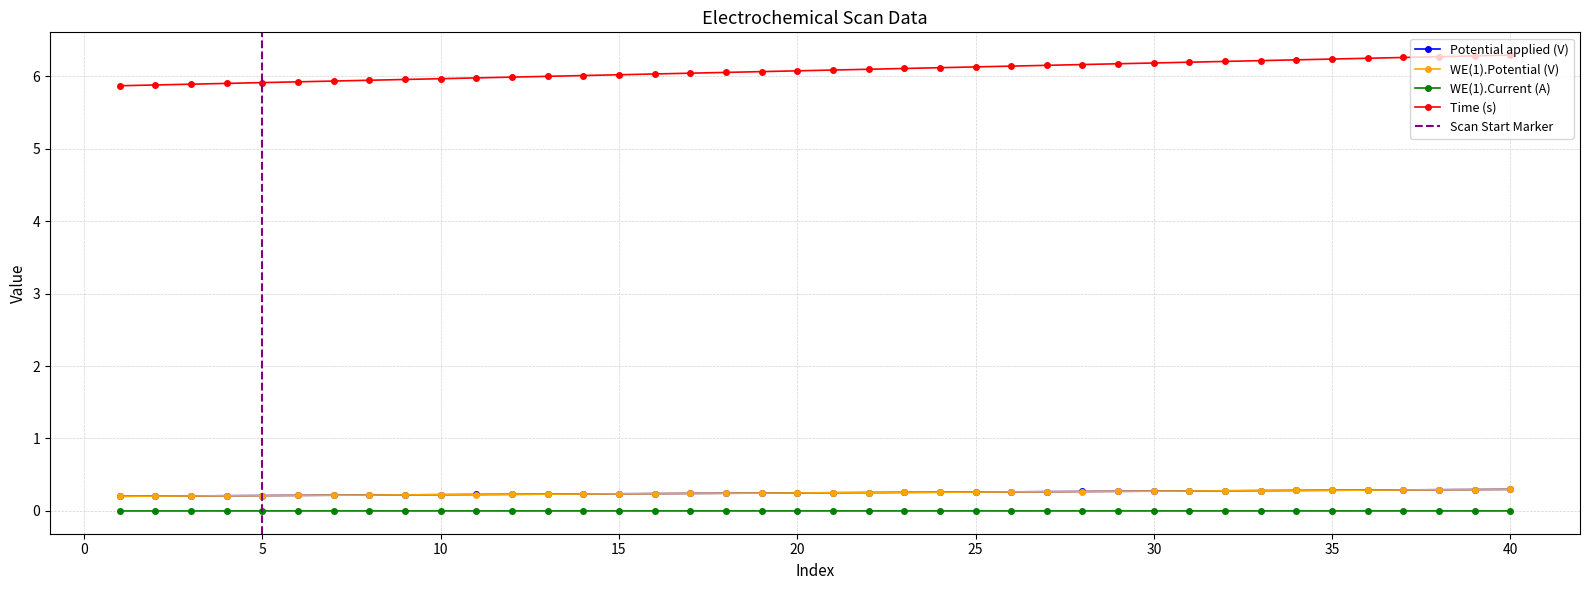

True or false: Time (s) and WE(1).Potential (V) intersect in this chart.

False